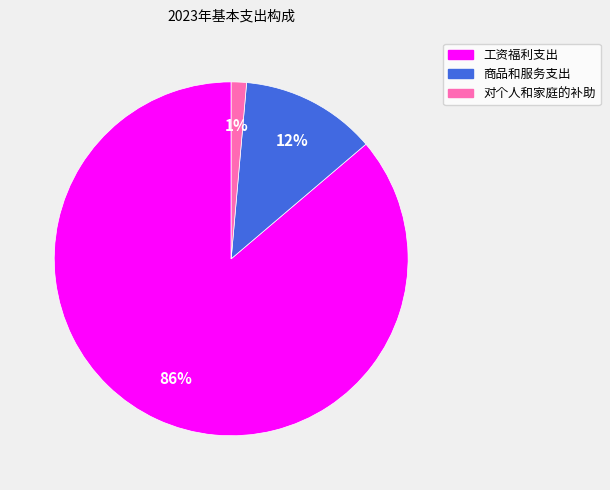

Which category accounts for the majority?

工资福利支出